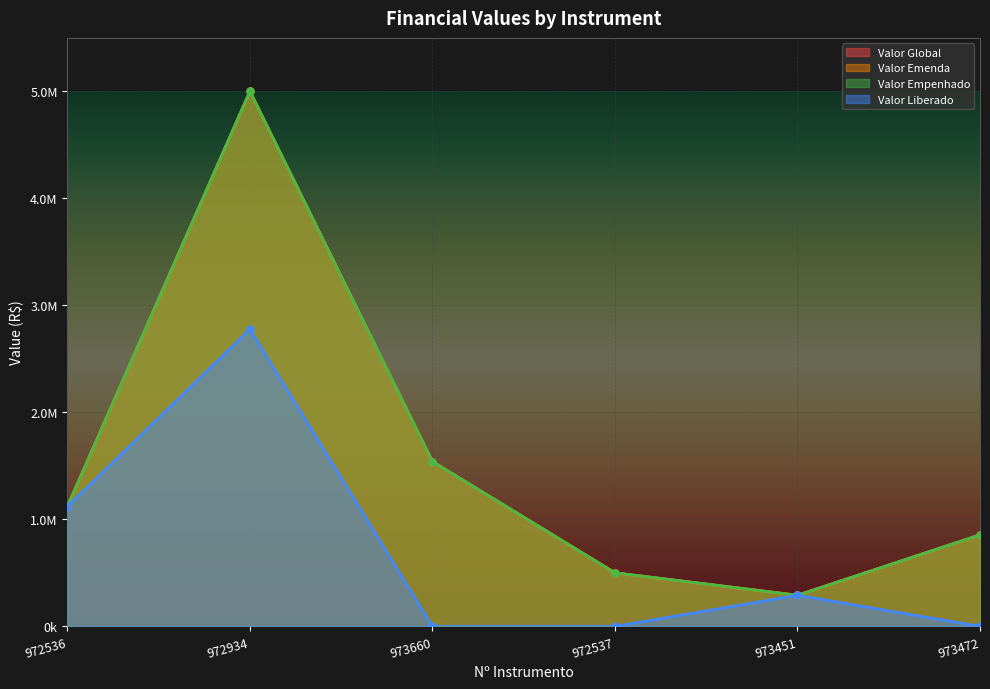

At which category is the sum across all series the highest?

972934